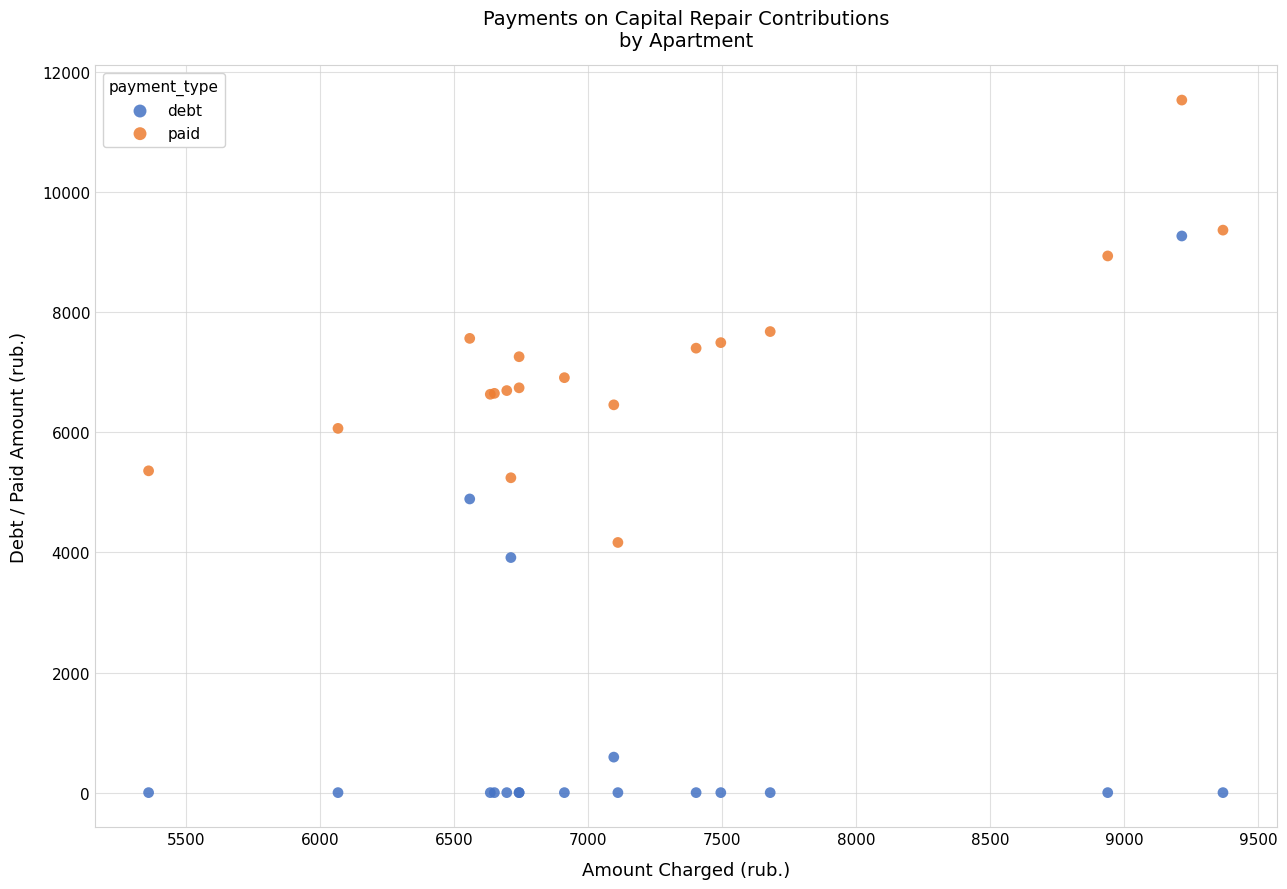

Which series reaches the maximum Y coordinate?

paid